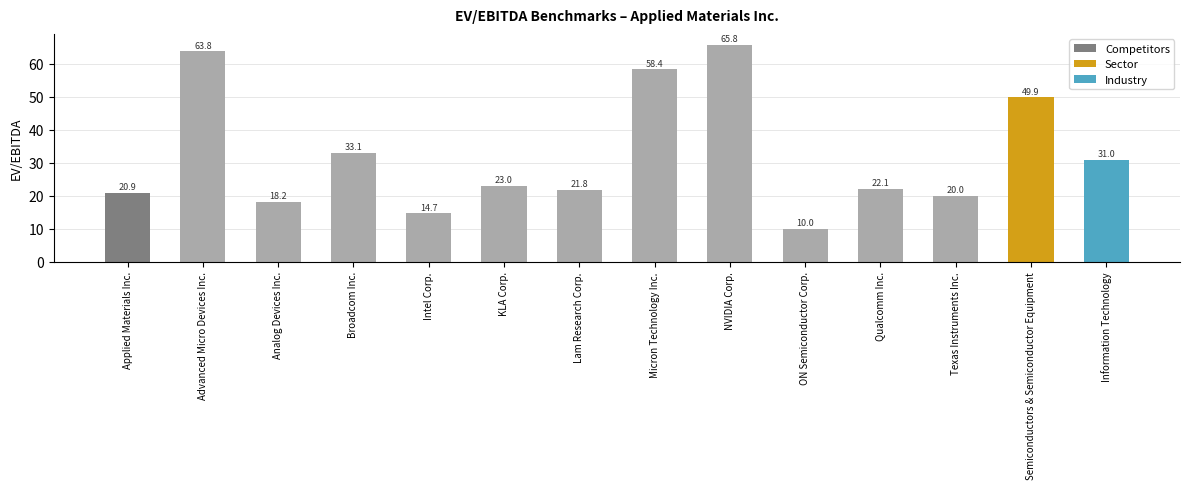

What is the minimum value shown in the chart?

10.0